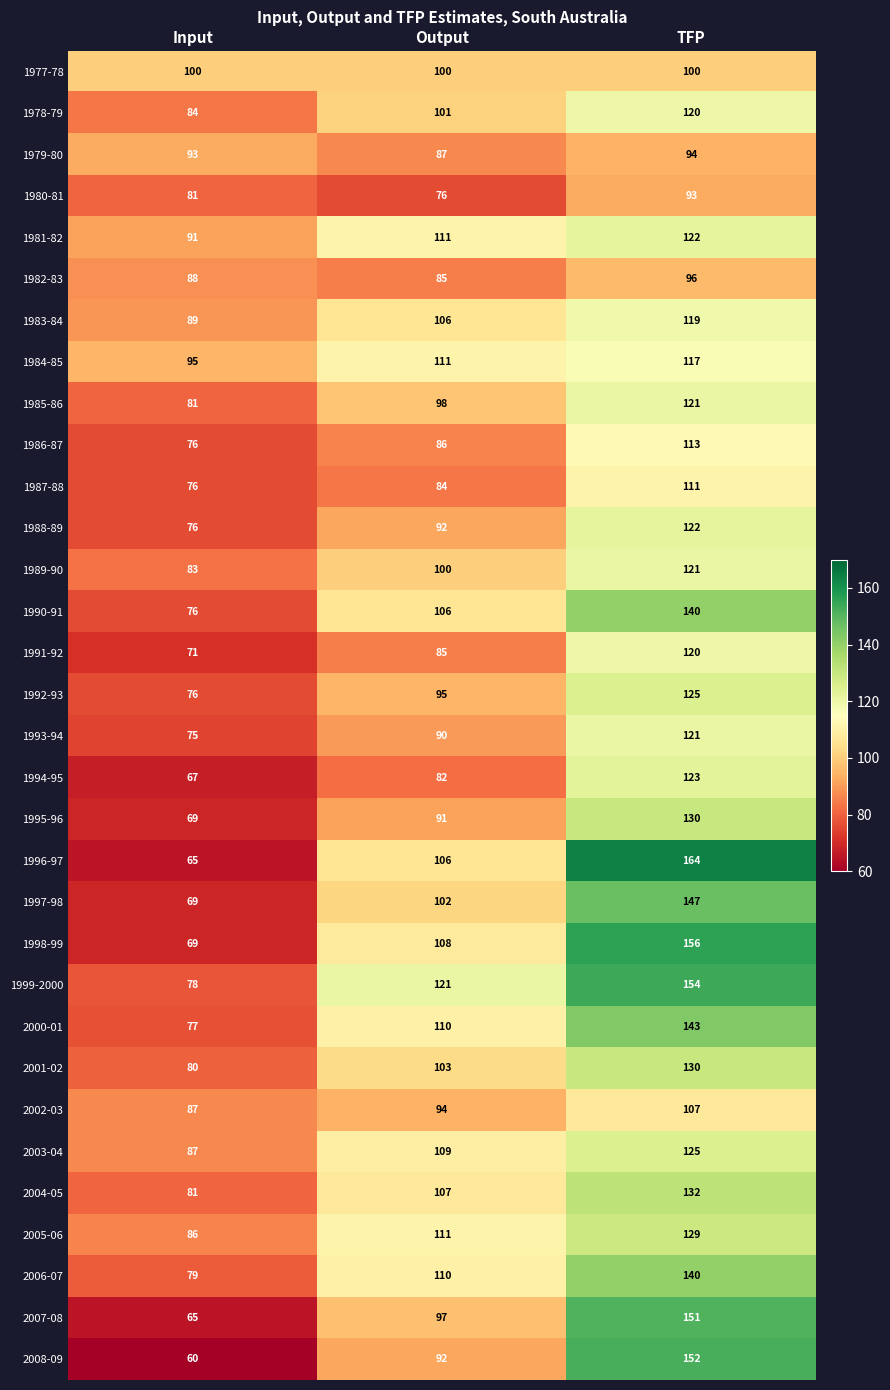

Is the value of 2007-08 at Output greater than the value of 2003-04 at TFP?

No